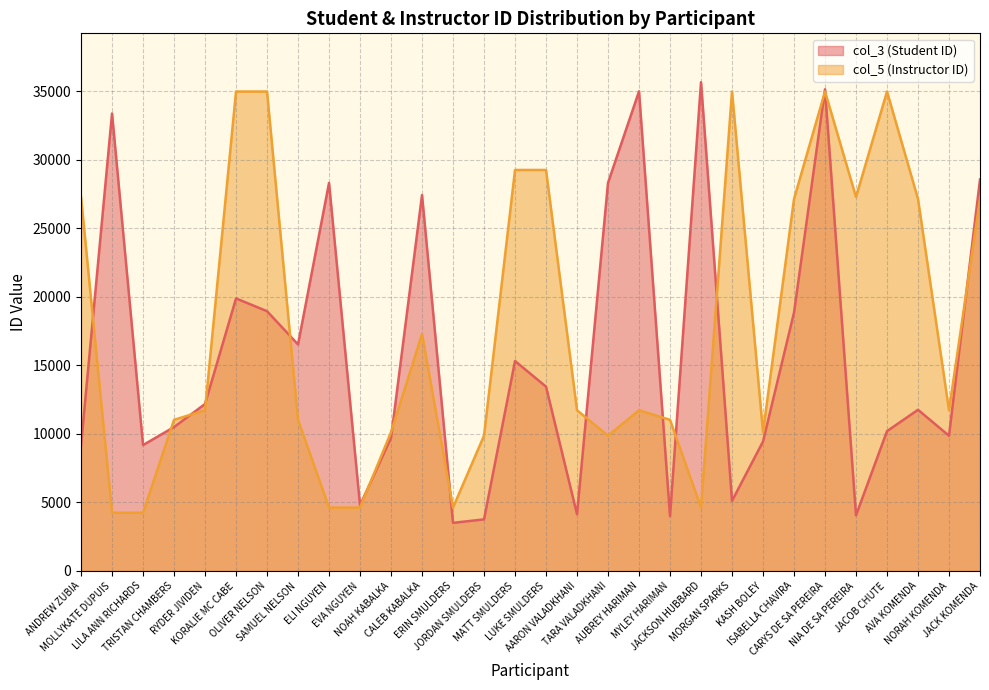

Which series has the largest total across all categories?

col_5 (Instructor ID)